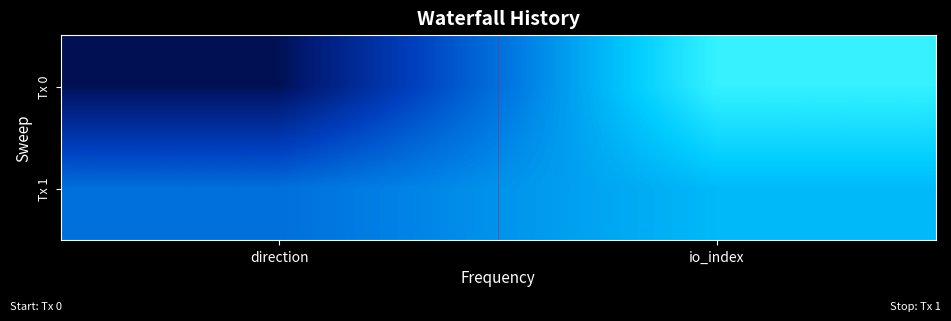

Rank the series at io_index from lowest to highest value.

Tx 1, Tx 0